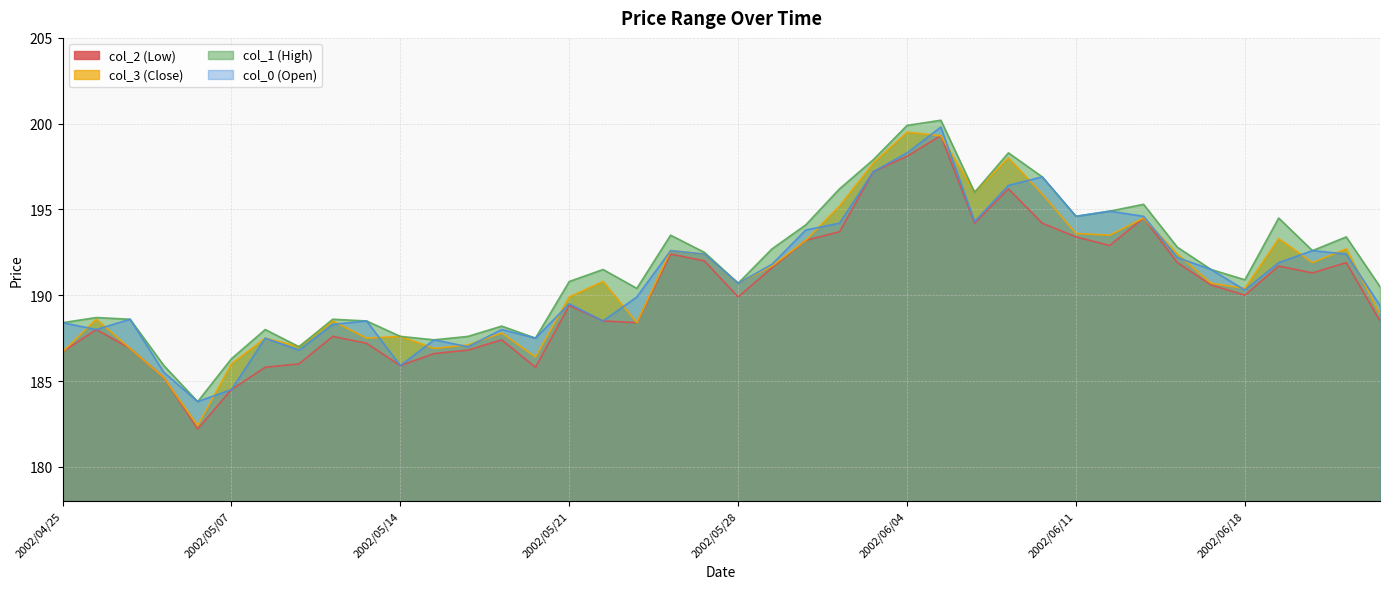

Where is the first local minimum for col_0 (Open)?

2002/04/26